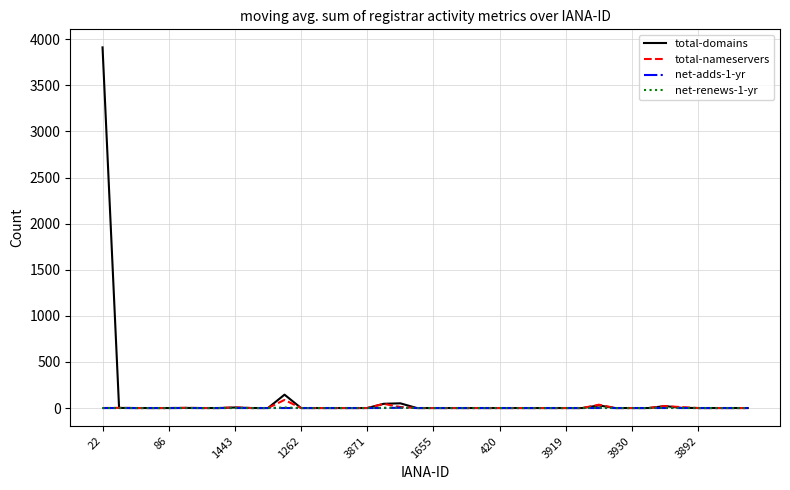

Which series has the widest spread of values?

total-domains